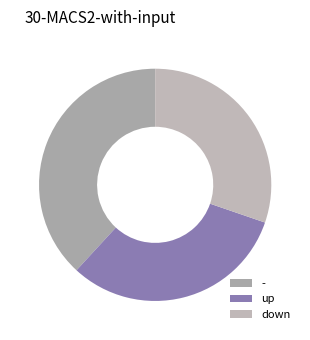

What is the smallest slice in the pie chart?

down